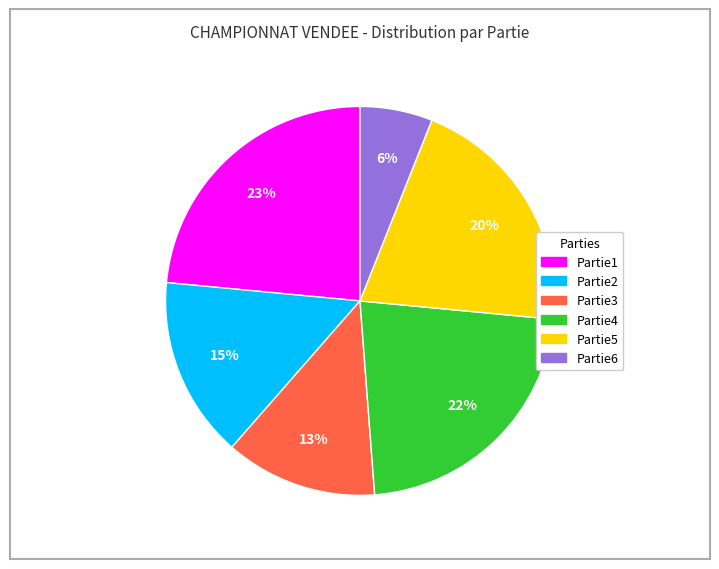

Between Partie6 and Partie1, which is larger?

Partie1